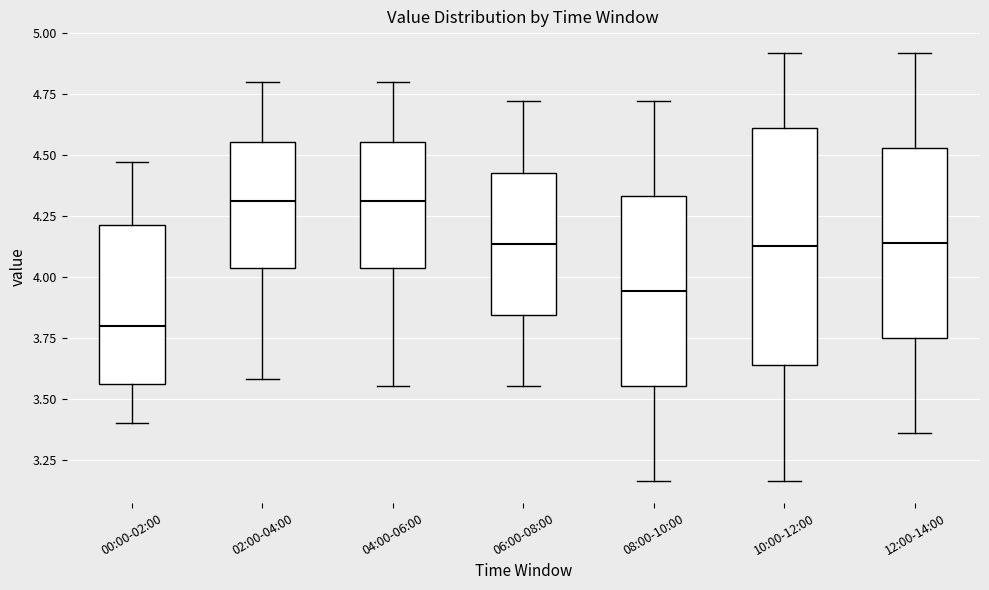

Reading left to right, transcribe this box plot: for each box, give where its median line is, the range the box spans, and where its two whiskers end, as read against the y-axis. The values are not printed on the chart, so give them approximately, as read against the axis.

00:00-02:00: median 3.80, box 3.55 to 4.20, whiskers 3.40 to 4.45
02:00-04:00: median 4.30, box 4.05 to 4.55, whiskers 3.60 to 4.80
04:00-06:00: median 4.30, box 4.05 to 4.55, whiskers 3.55 to 4.80
06:00-08:00: median 4.15, box 3.85 to 4.45, whiskers 3.55 to 4.70
08:00-10:00: median 3.95, box 3.55 to 4.35, whiskers 3.15 to 4.70
10:00-12:00: median 4.15, box 3.65 to 4.60, whiskers 3.15 to 4.90
12:00-14:00: median 4.15, box 3.75 to 4.55, whiskers 3.35 to 4.90